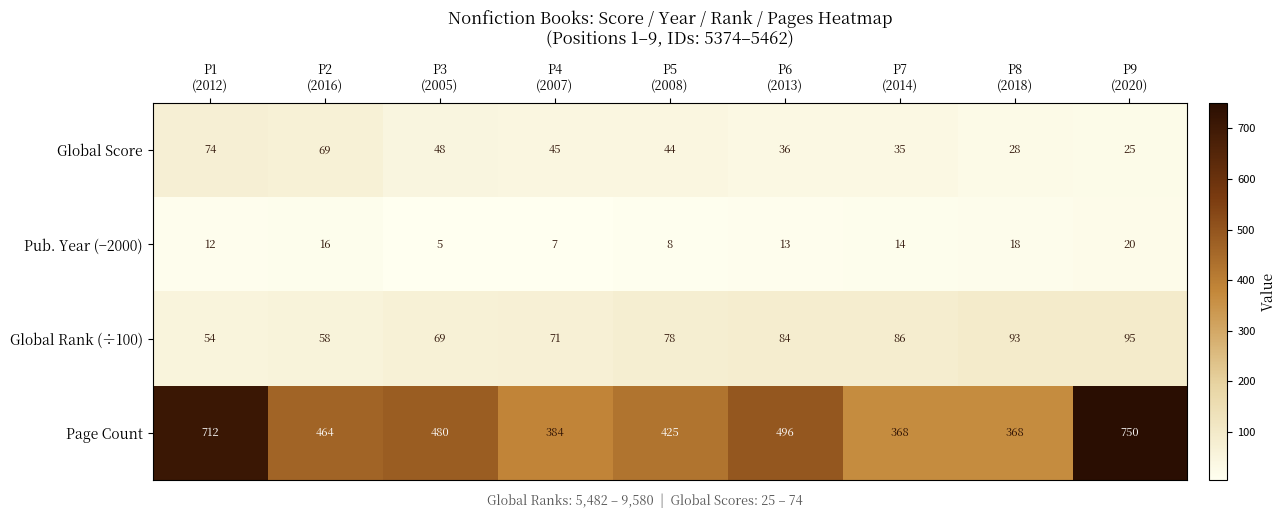

Rank the series at P8
(2018) from highest to lowest value.

Page Count, Global Rank (÷100), Global Score, Pub. Year (−2000)